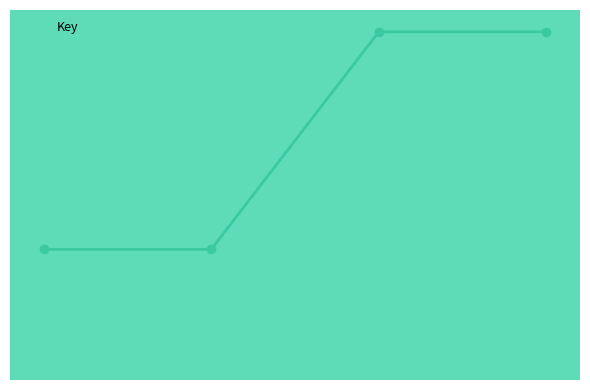

What is the change in value from 1 to 2?

+386332839